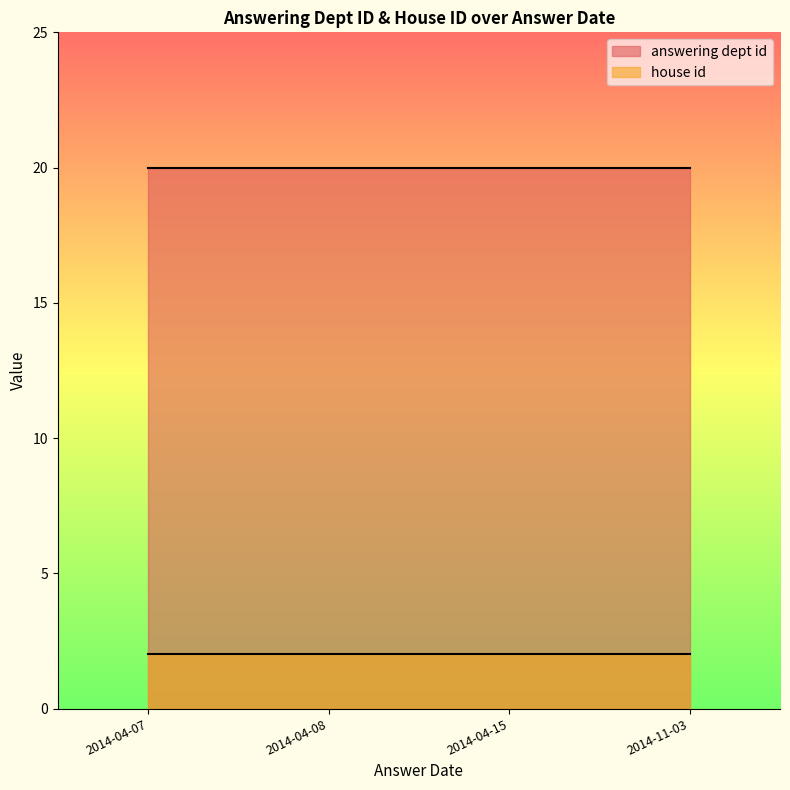

What position from the right is 2014-04-15?

2